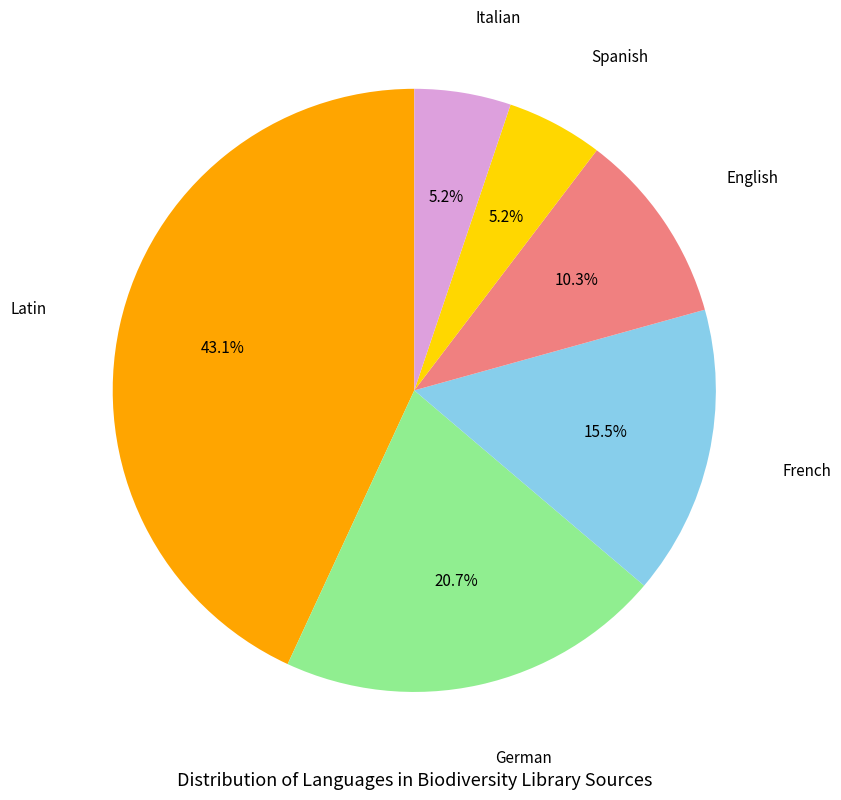

Does any single category account for the majority?

No